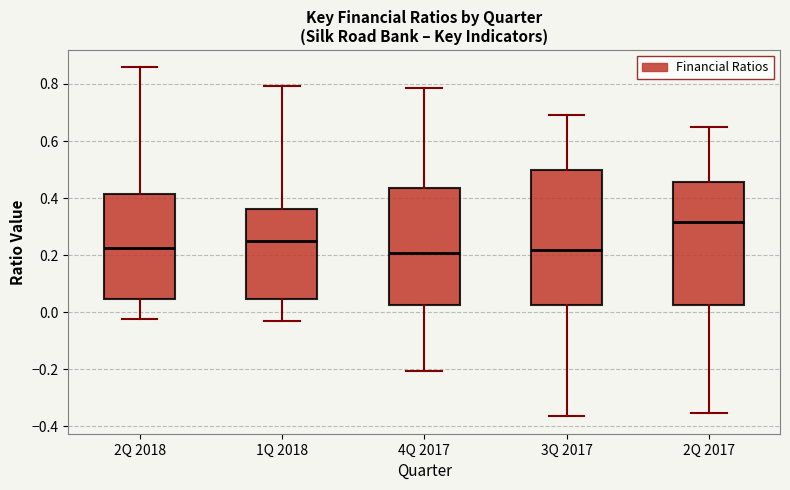

Reading left to right, read every box against the y-axis: the position of its median line, the range the box covers, and the ends of its whiskers. The values are not printed on the chart, so give them approximately, as read against the axis.

2Q 2018: median 0.22, box 0.04 to 0.42, whiskers -0.02 to 0.86
1Q 2018: median 0.24, box 0.04 to 0.36, whiskers -0.04 to 0.80
4Q 2017: median 0.20, box 0.02 to 0.44, whiskers -0.20 to 0.78
3Q 2017: median 0.22, box 0.02 to 0.50, whiskers -0.36 to 0.70
2Q 2017: median 0.32, box 0.02 to 0.46, whiskers -0.36 to 0.64